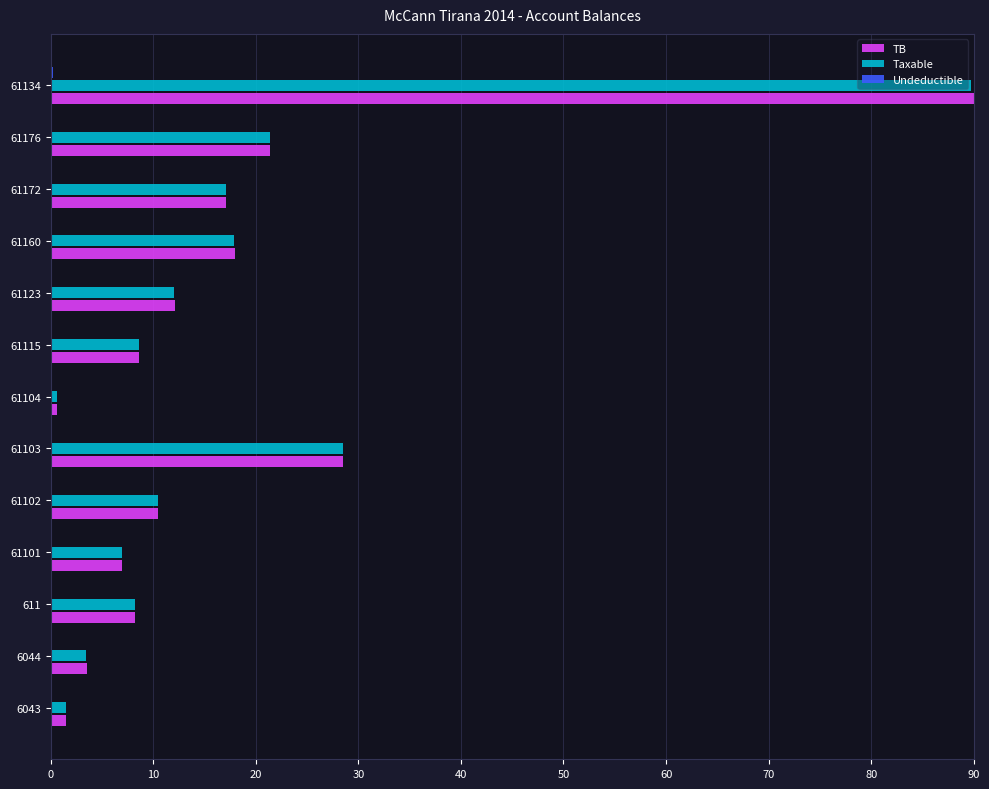

At which category is the sum across all series the highest?

61134